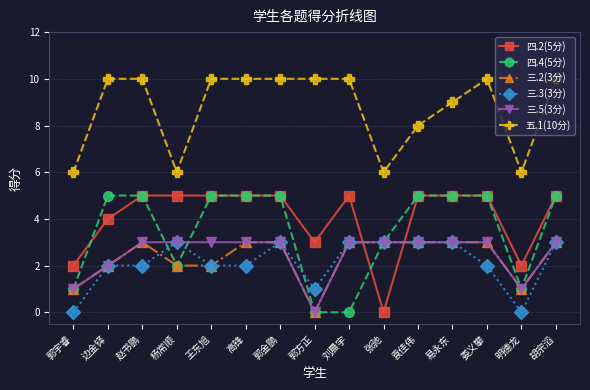

Reading left to right, list all the values displayed in this chart.

四.2(5分): 郭宇睿=2	边金铎=4	赵书鹏=5	杨常顺=5	王东旭=5	高锋=5	郭金鹏=5	郭方正=3	刘晨宇=5	张驰=0	袁佳伟=5	易永东=5	娄义攀=5	明德龙=2	胡宗滔=5
四.4(5分): 郭宇睿=1	边金铎=5	赵书鹏=5	杨常顺=2	王东旭=5	高锋=5	郭金鹏=5	郭方正=0	刘晨宇=0	张驰=3	袁佳伟=5	易永东=5	娄义攀=5	明德龙=1	胡宗滔=5
三.2(3分): 郭宇睿=1	边金铎=2	赵书鹏=3	杨常顺=2	王东旭=2	高锋=3	郭金鹏=3	郭方正=0	刘晨宇=3	张驰=3	袁佳伟=3	易永东=3	娄义攀=3	明德龙=1	胡宗滔=3
三.3(3分): 郭宇睿=0	边金铎=2	赵书鹏=2	杨常顺=3	王东旭=2	高锋=2	郭金鹏=3	郭方正=1	刘晨宇=3	张驰=3	袁佳伟=3	易永东=3	娄义攀=2	明德龙=0	胡宗滔=3
三.5(3分): 郭宇睿=1	边金铎=2	赵书鹏=3	杨常顺=3	王东旭=3	高锋=3	郭金鹏=3	郭方正=0	刘晨宇=3	张驰=3	袁佳伟=3	易永东=3	娄义攀=3	明德龙=1	胡宗滔=3
五.1(10分): 郭宇睿=6	边金铎=10	赵书鹏=10	杨常顺=6	王东旭=10	高锋=10	郭金鹏=10	郭方正=10	刘晨宇=10	张驰=6	袁佳伟=8	易永东=9	娄义攀=10	明德龙=6	胡宗滔=10